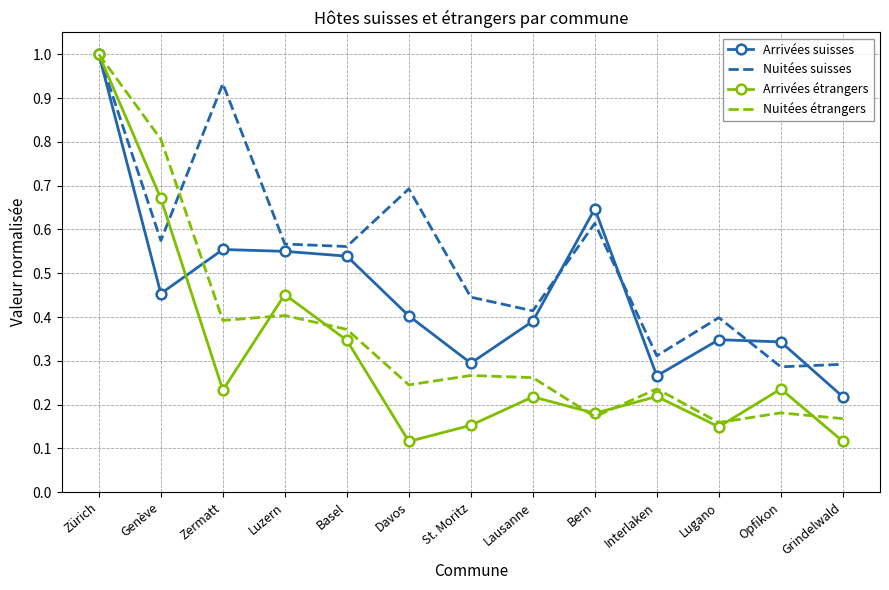

At which category does Arrivées suisses reach its first local valley?

Genève